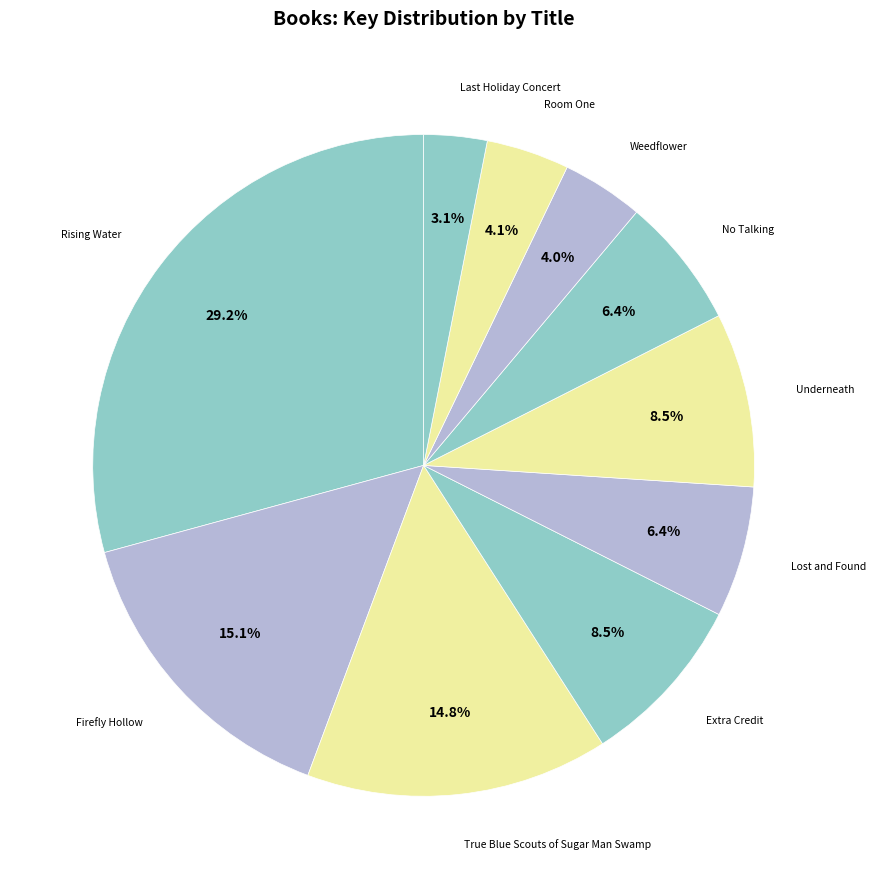

Rank the categories by value from highest to lowest.

Rising Water, Firefly Hollow, True Blue Scouts of Sugar Man Swamp, Underneath, Extra Credit, Lost and Found, No Talking, Room One, Weedflower, Last Holiday Concert